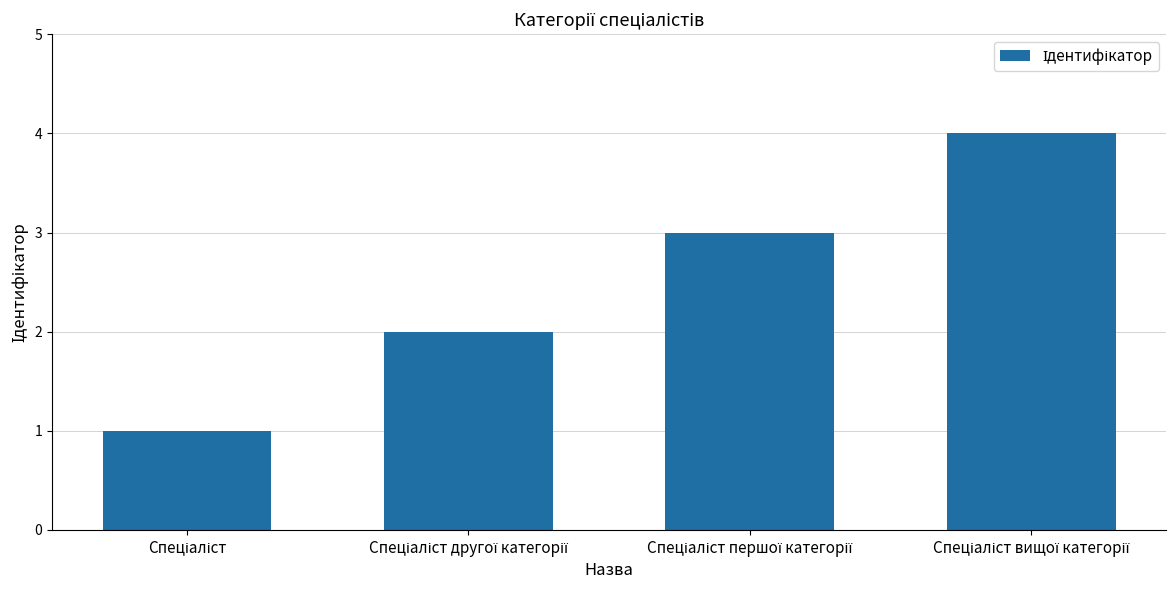

What is the difference between the maximum and minimum values?

3